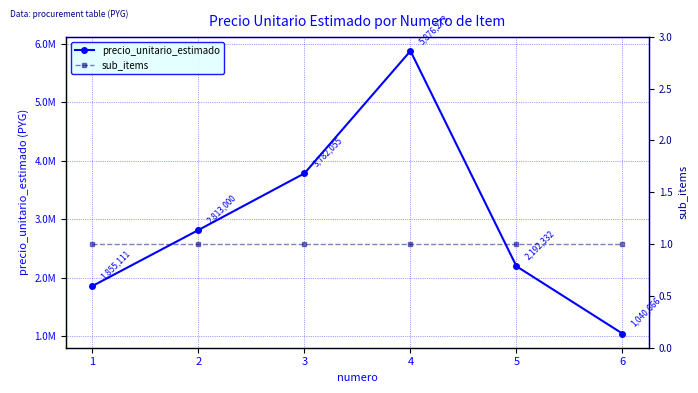

Reading left to right, what are all the values shown in this chart?

precio_unitario_estimado: 1=1855111	2=2813000	3=3782055	4=5876273	5=2192332	6=1040666
sub_items: 1=1	2=1	3=1	4=1	5=1	6=1